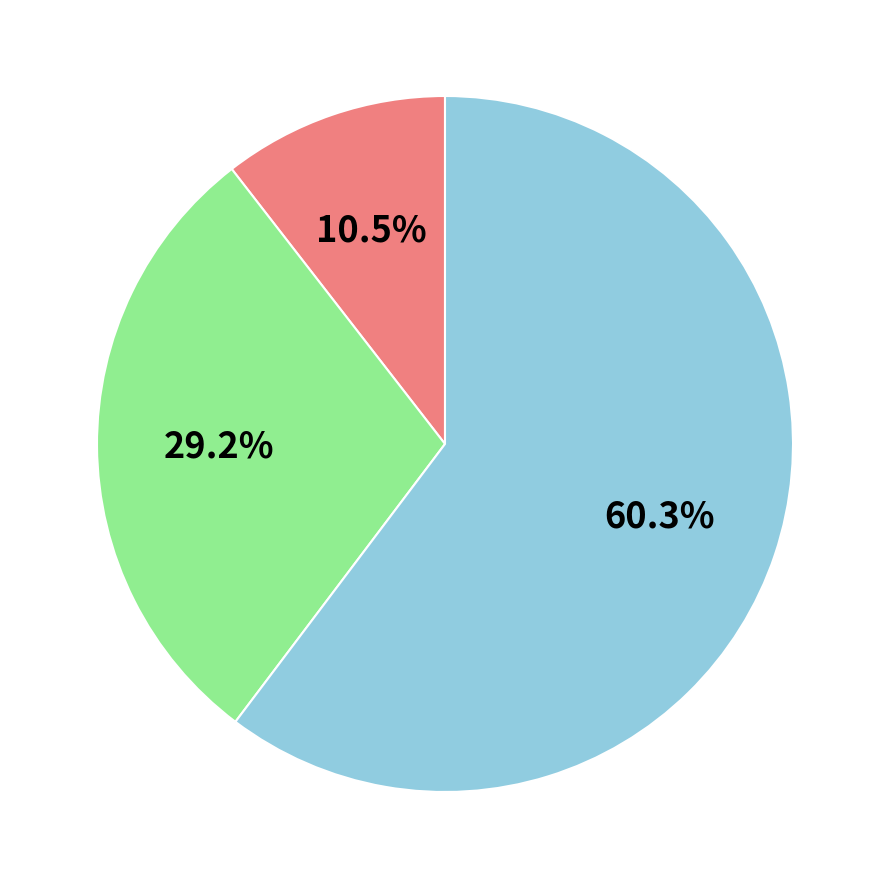

Is there any slice that represents more than half of the pie?

Yes